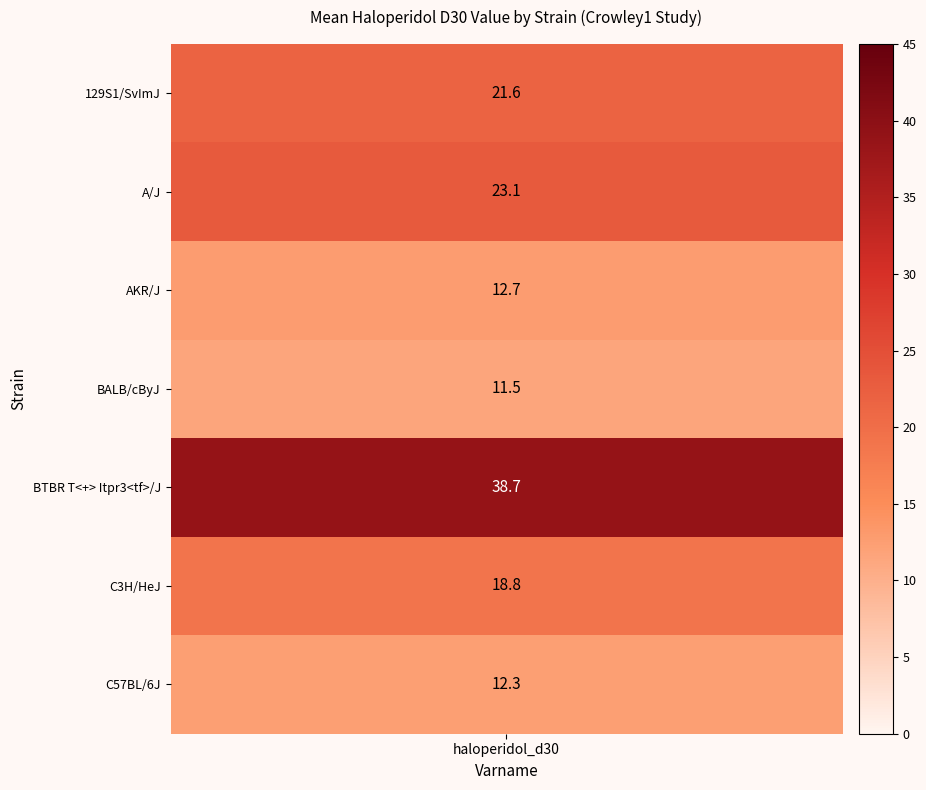

Where is C57BL/6J nearest to the value 12?

haloperidol_d30